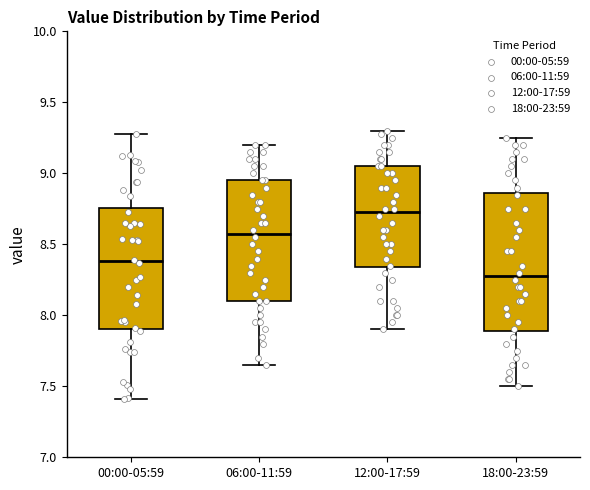

Comparing the boxes themselves (not the whiskers), which one is the tallest?

18:00-23:59